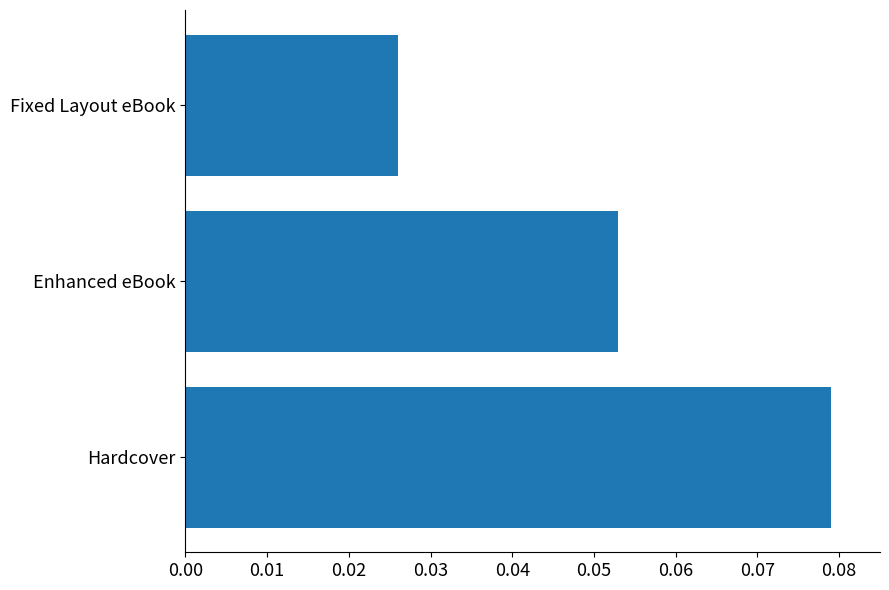

The chart shows a value of 0.0 at Enhanced eBook. True or false?

False